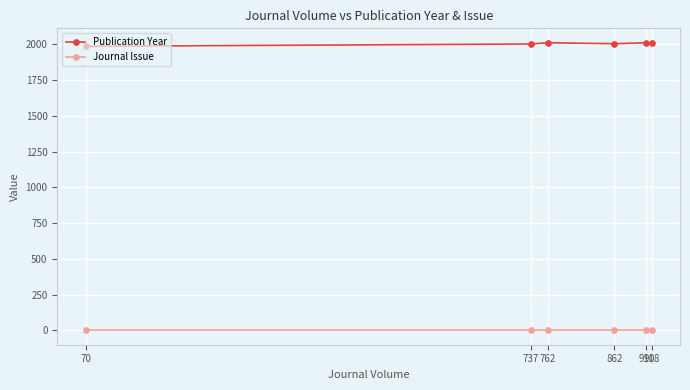

Rank the series by their maximum value, from lowest to highest.

Journal Issue, Publication Year